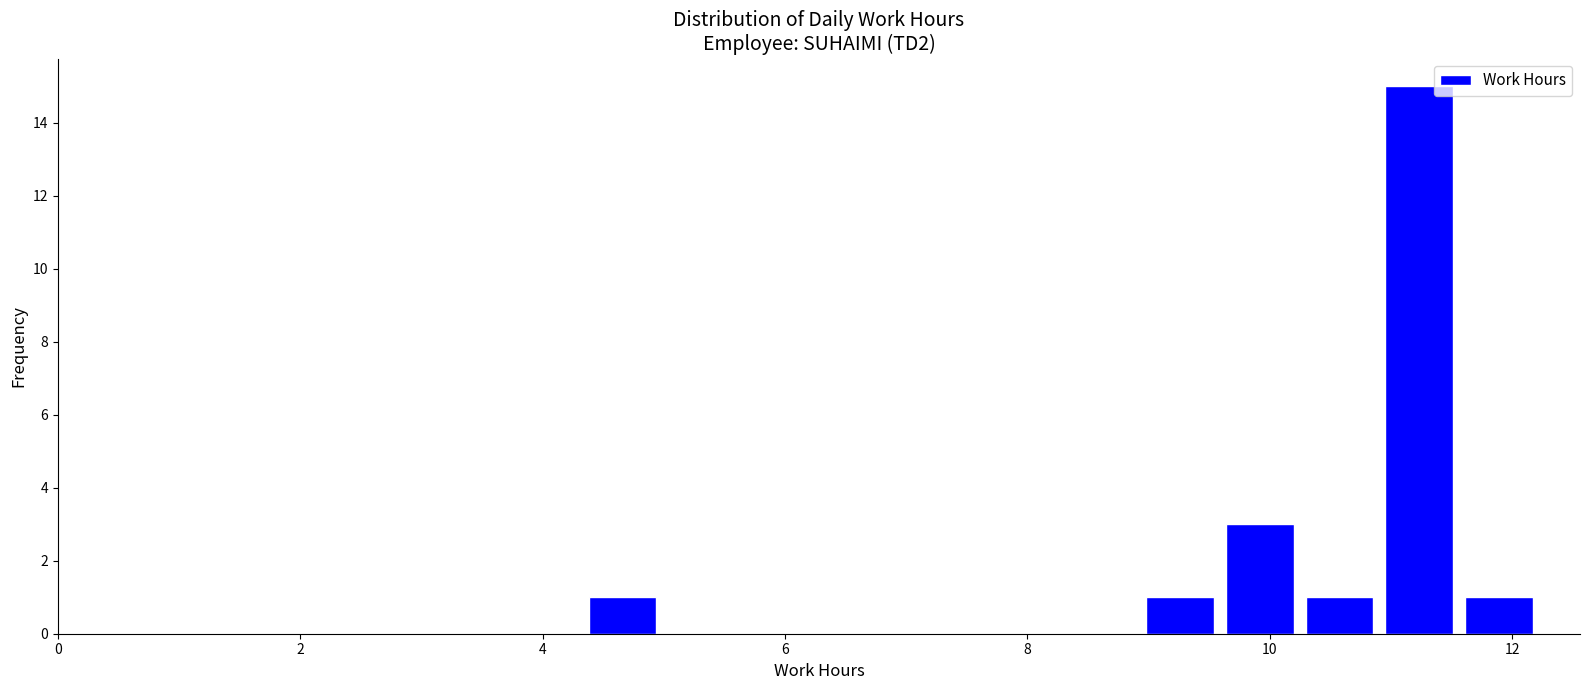

Read against the x-axis, roughly where is the centre of the tallest bar?

11.2